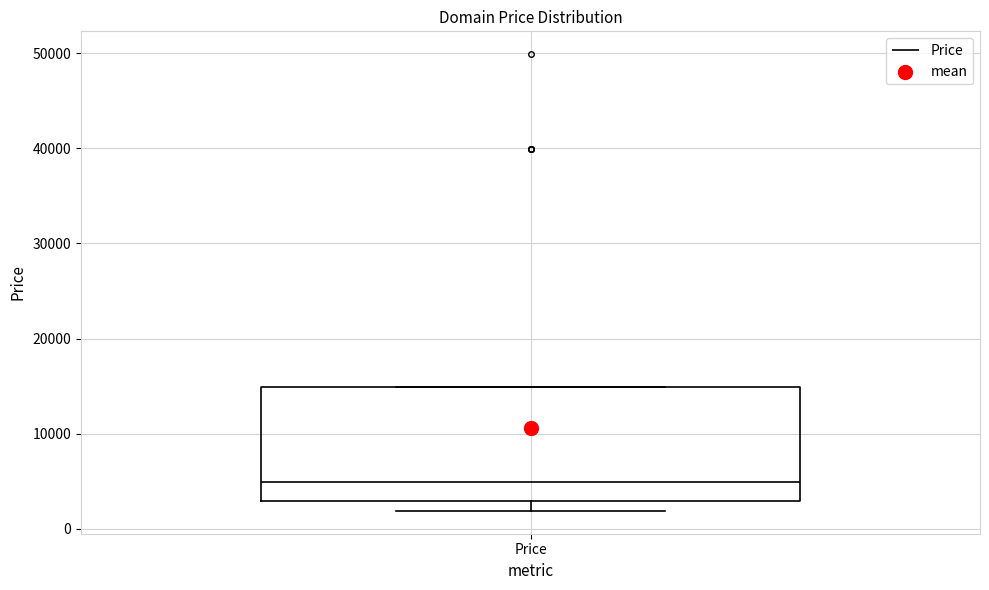

Where is the upper edge of the box for Price on the y-axis? The values are not printed on the chart, so give them approximately, as read against the axis.

15000